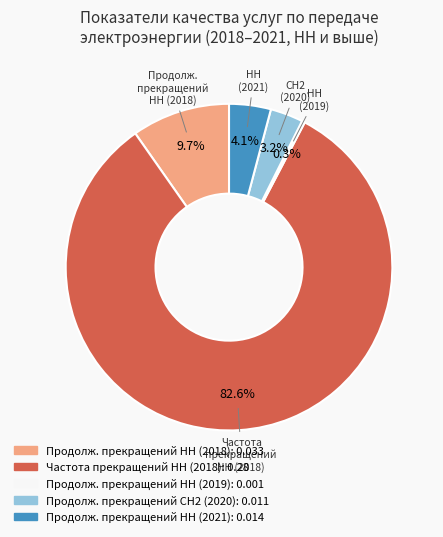

Count the number of slices in the pie.

5